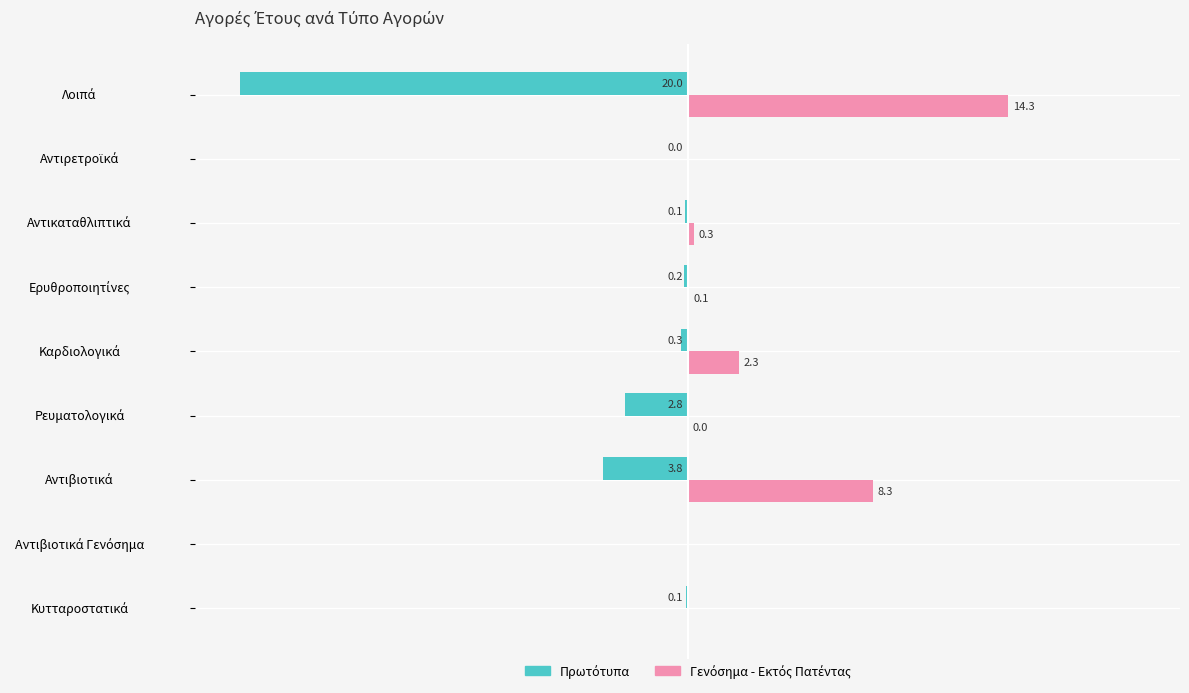

How many bars are there in each group?

2